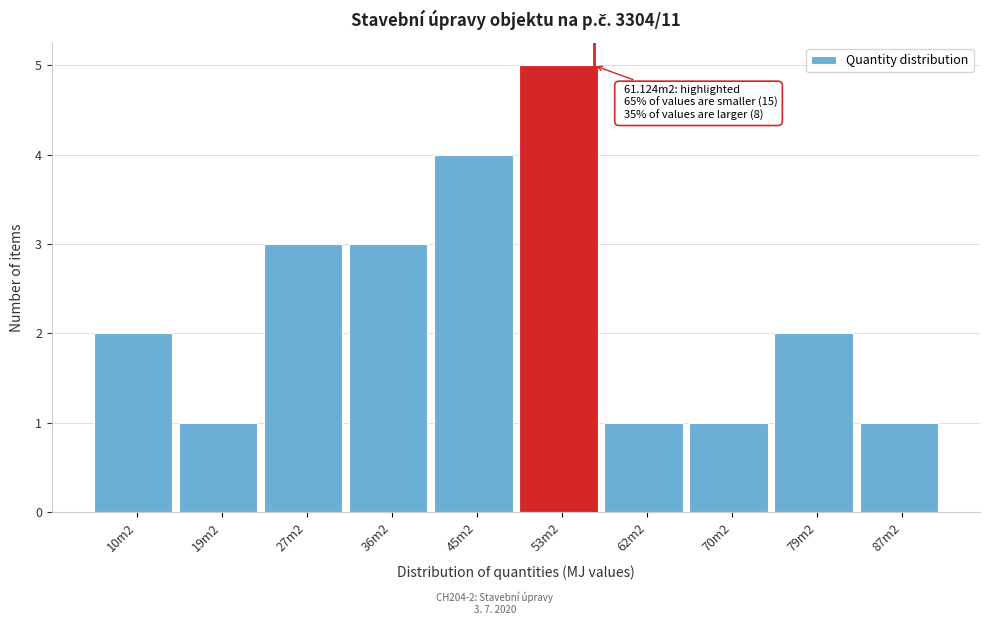

Reading right to left, extract all data points from this chart.

1	2	1	1	5	4	3	3	1	2